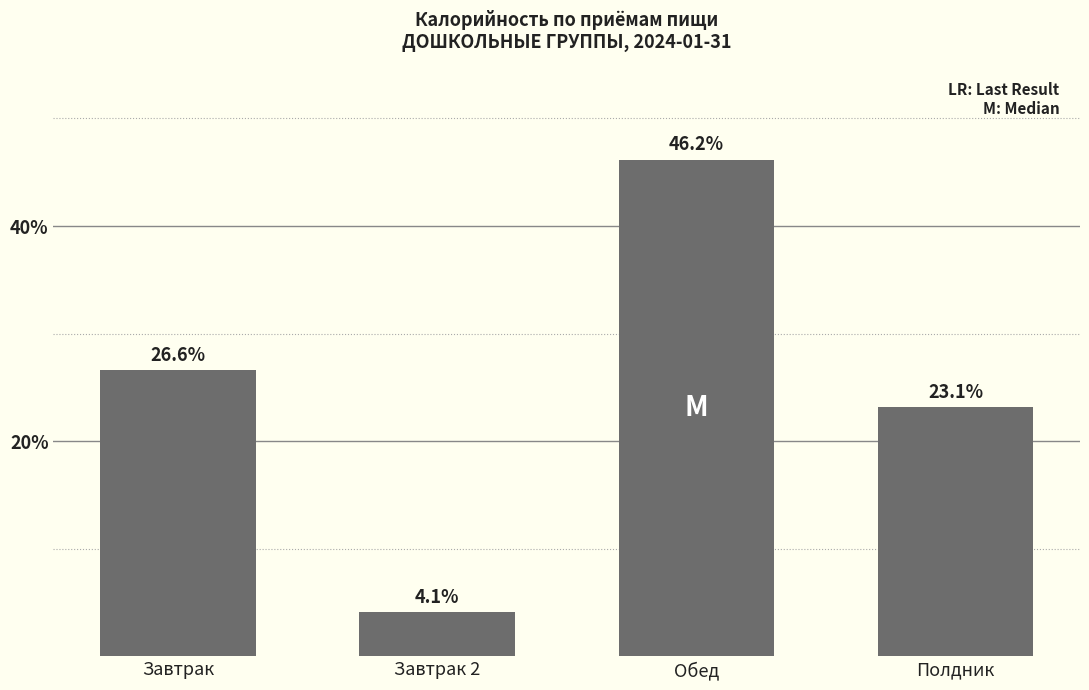

What is the sum of the values at Завтрак 2 and Полдник?

27.2